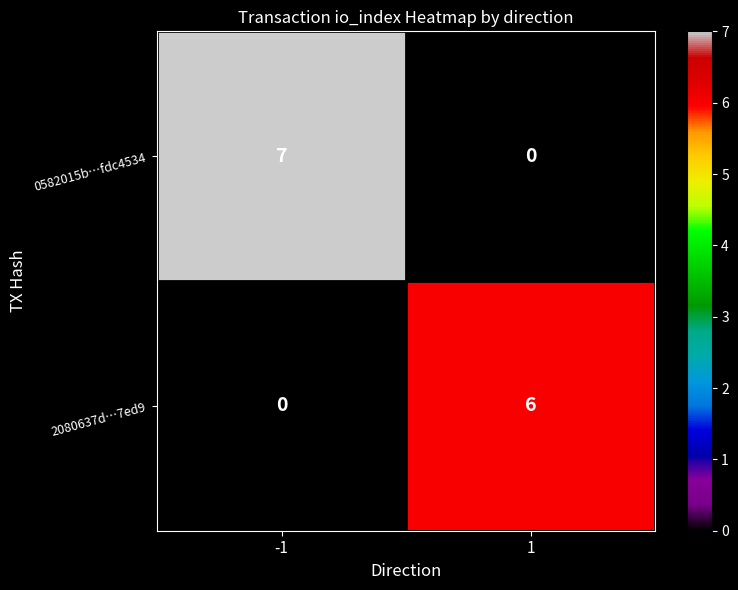

Between -1 and 1, which series saw the biggest shift?

0582015b…fdc4534